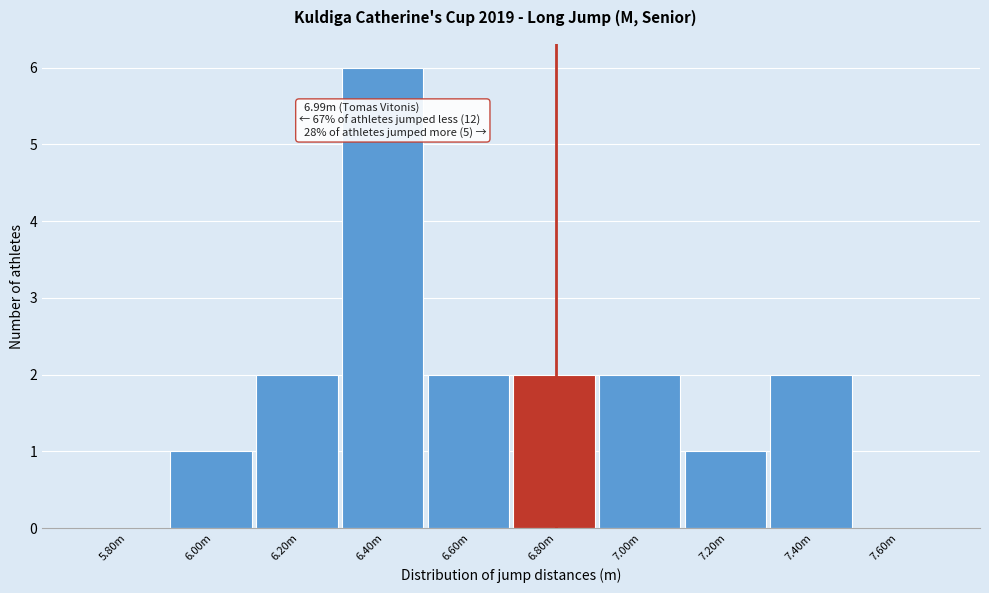

Reading left to right, what are all the values shown in this chart?

5.80m=0	6.00m=1	6.20m=2	6.40m=6	6.60m=2	6.80m=2	7.00m=2	7.20m=1	7.40m=2	7.60m=0